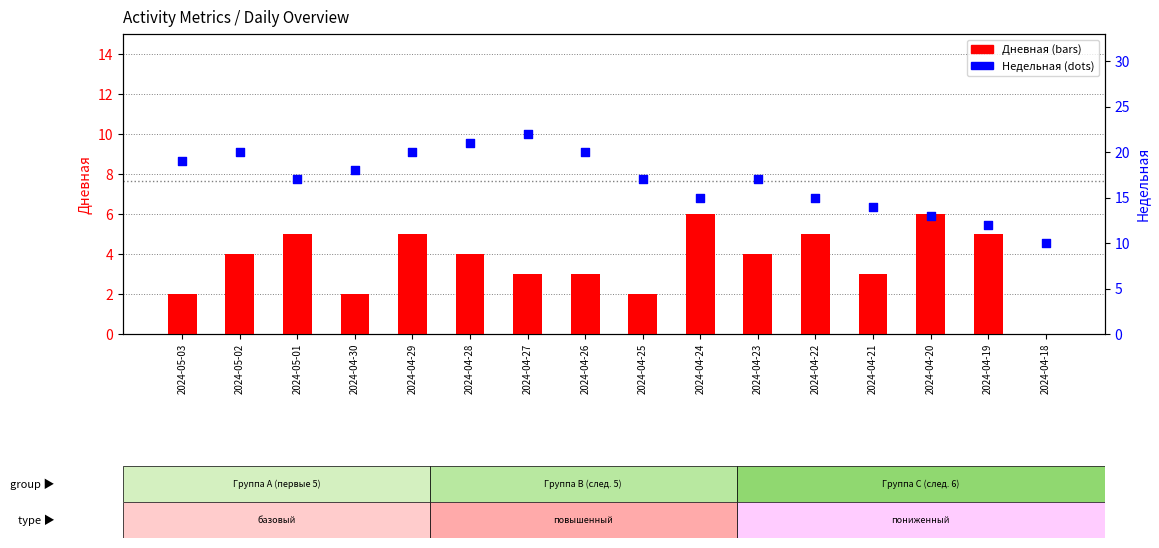

Which series reaches the minimum Y coordinate?

Дневная